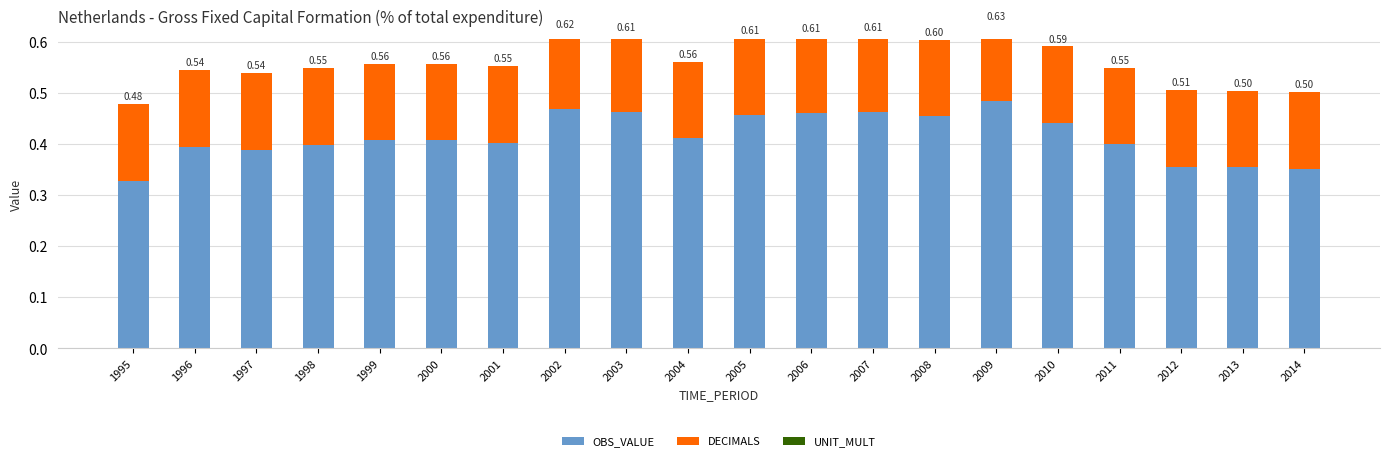

What are all the series names shown in the legend?

OBS_VALUE, DECIMALS, UNIT_MULT